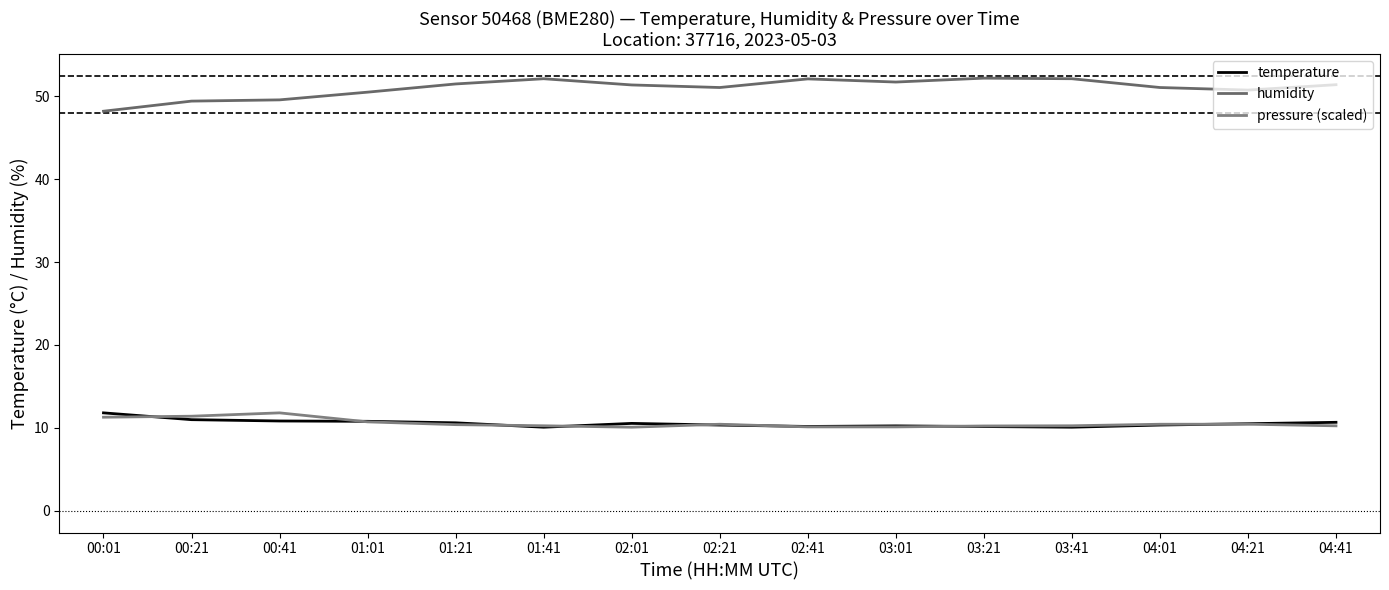

Between 04:01 and 03:01, which is larger?

04:01